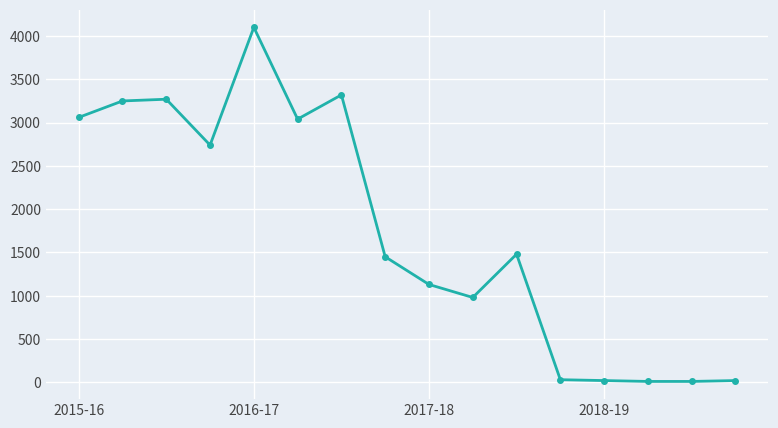

What is the sum of all values?

27910